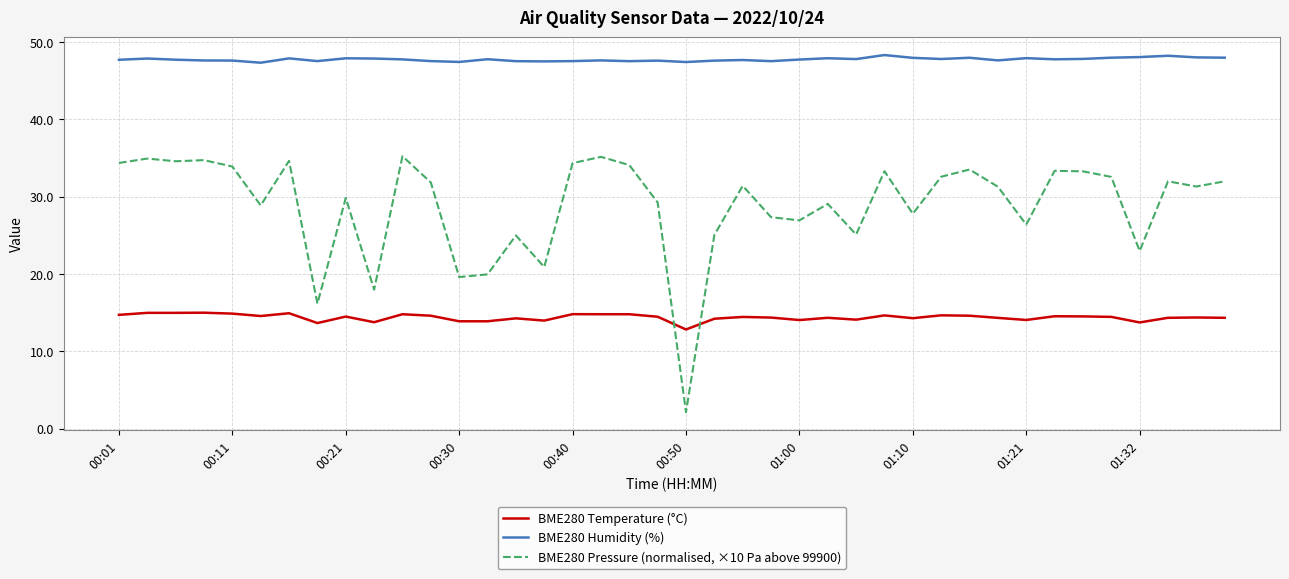

At how many categories does at least one series exceed 7?

40